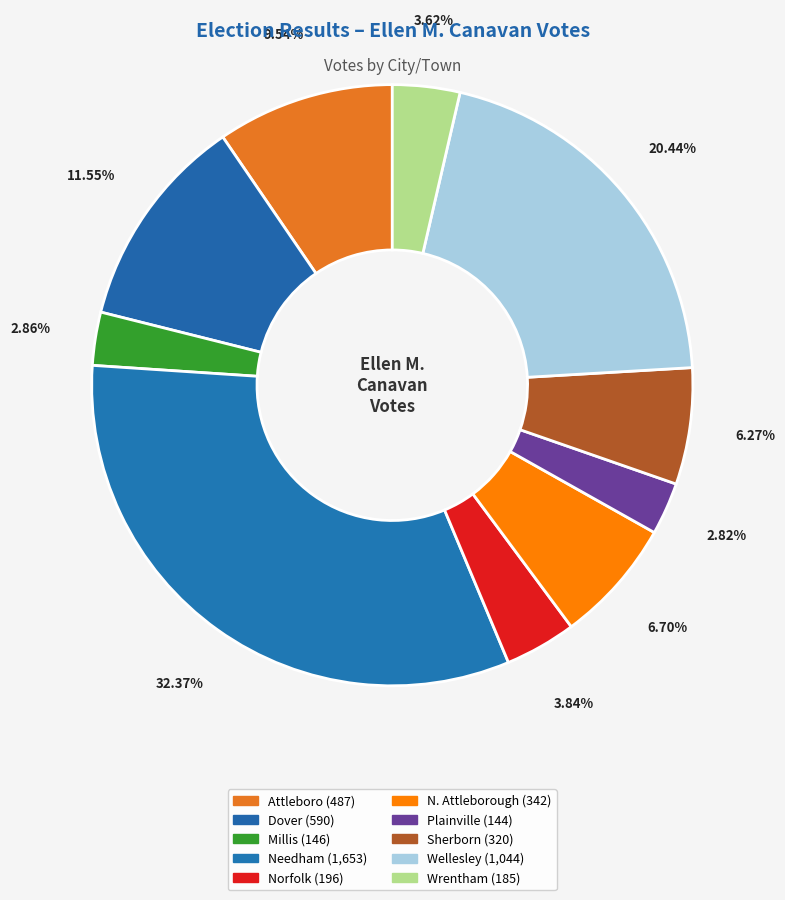

Is it true that N. Attleborough is 19% of the pie?

False